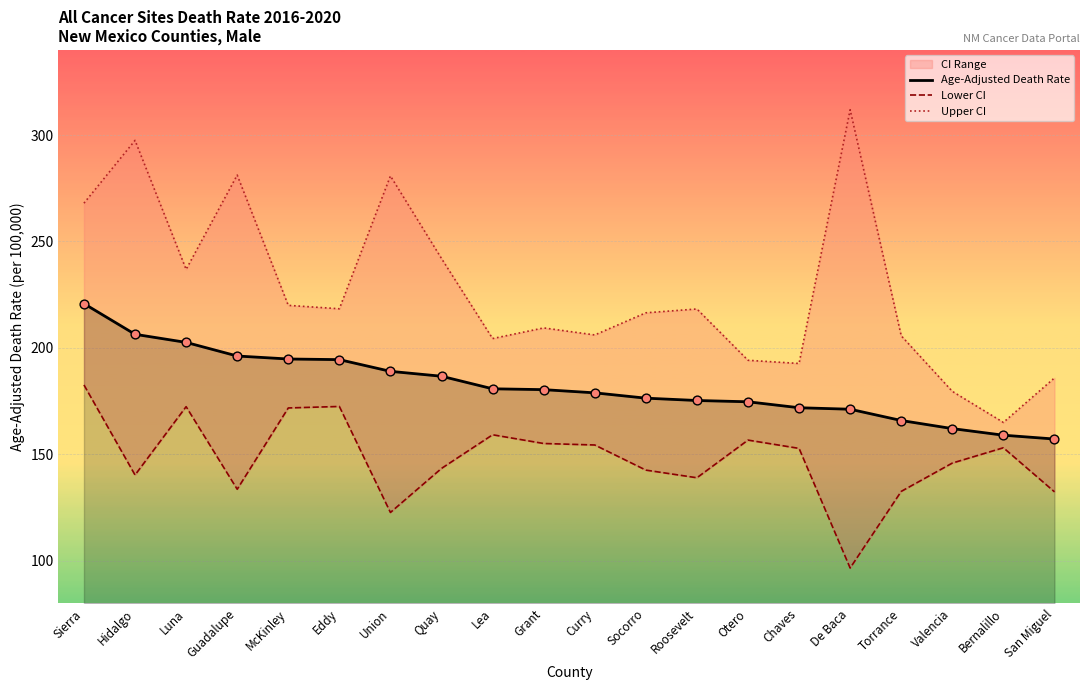

Which series has the largest Y range (max minus min)?

Upper CI